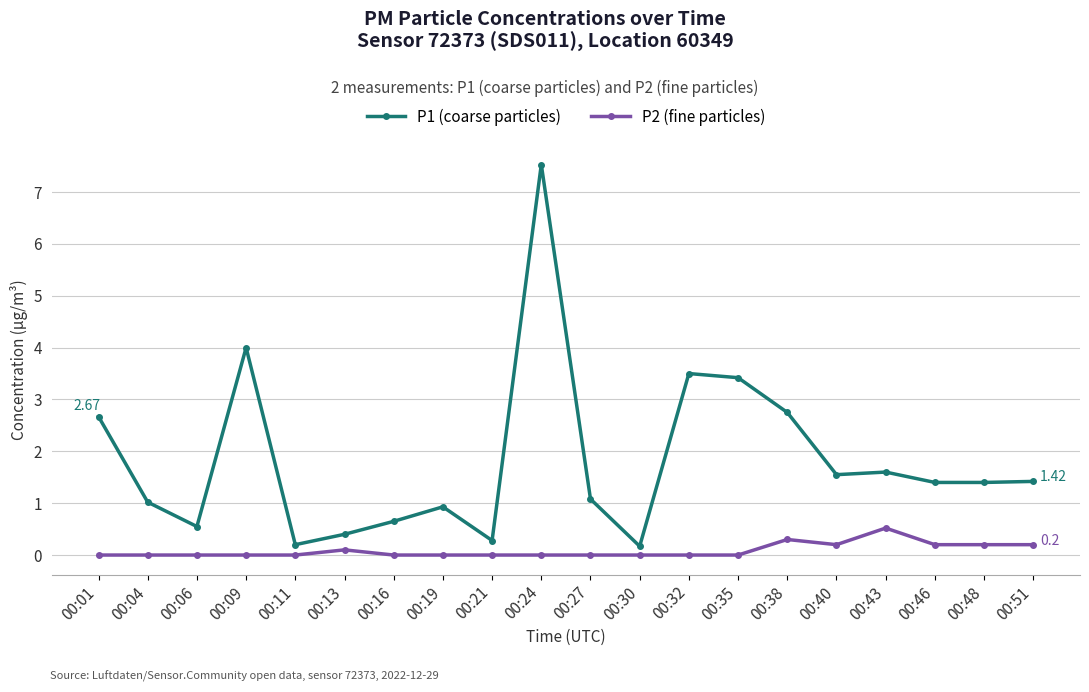

List the series in order of their overall mean, highest first.

P1 (coarse particles), P2 (fine particles)